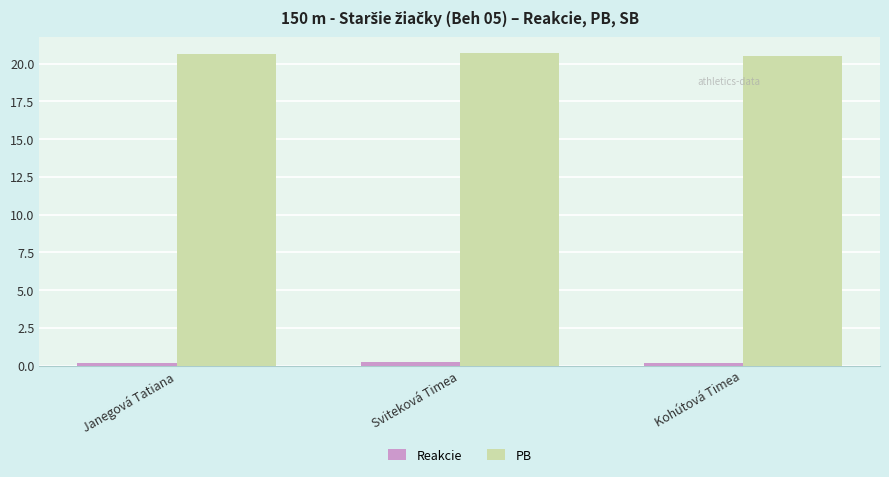

What position from the left is Kohútová Timea?

3